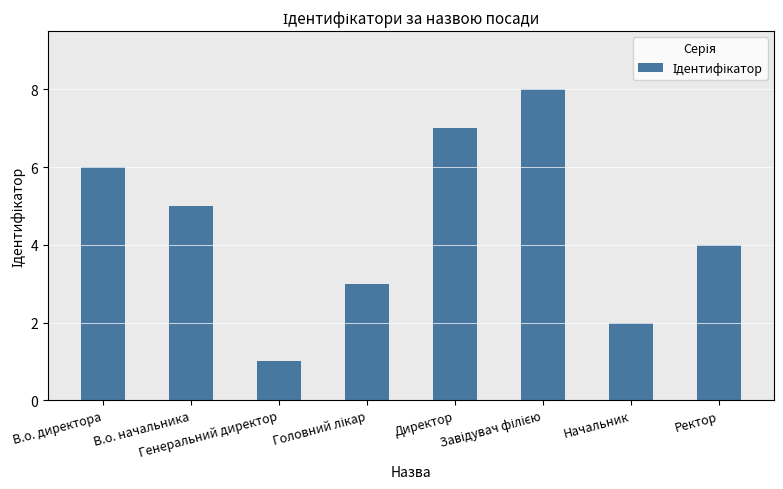

The value at Генеральний директор is 0. True or false?

False